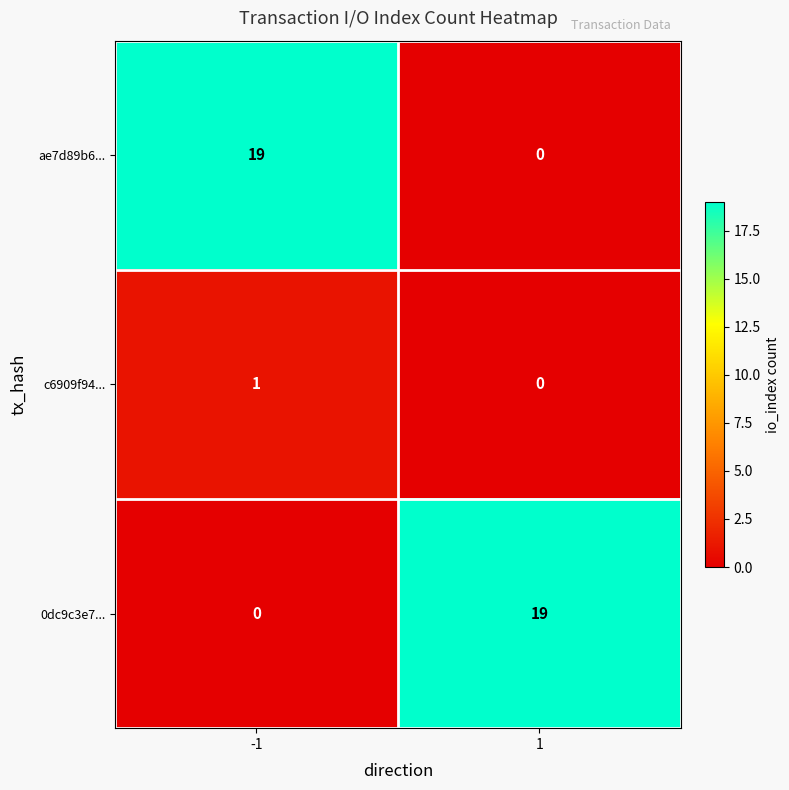

Reading left to right, extract all data points from this chart.

ae7d89b6...: -1=19	1=0
c6909f94...: -1=1	1=0
0dc9c3e7...: -1=0	1=19